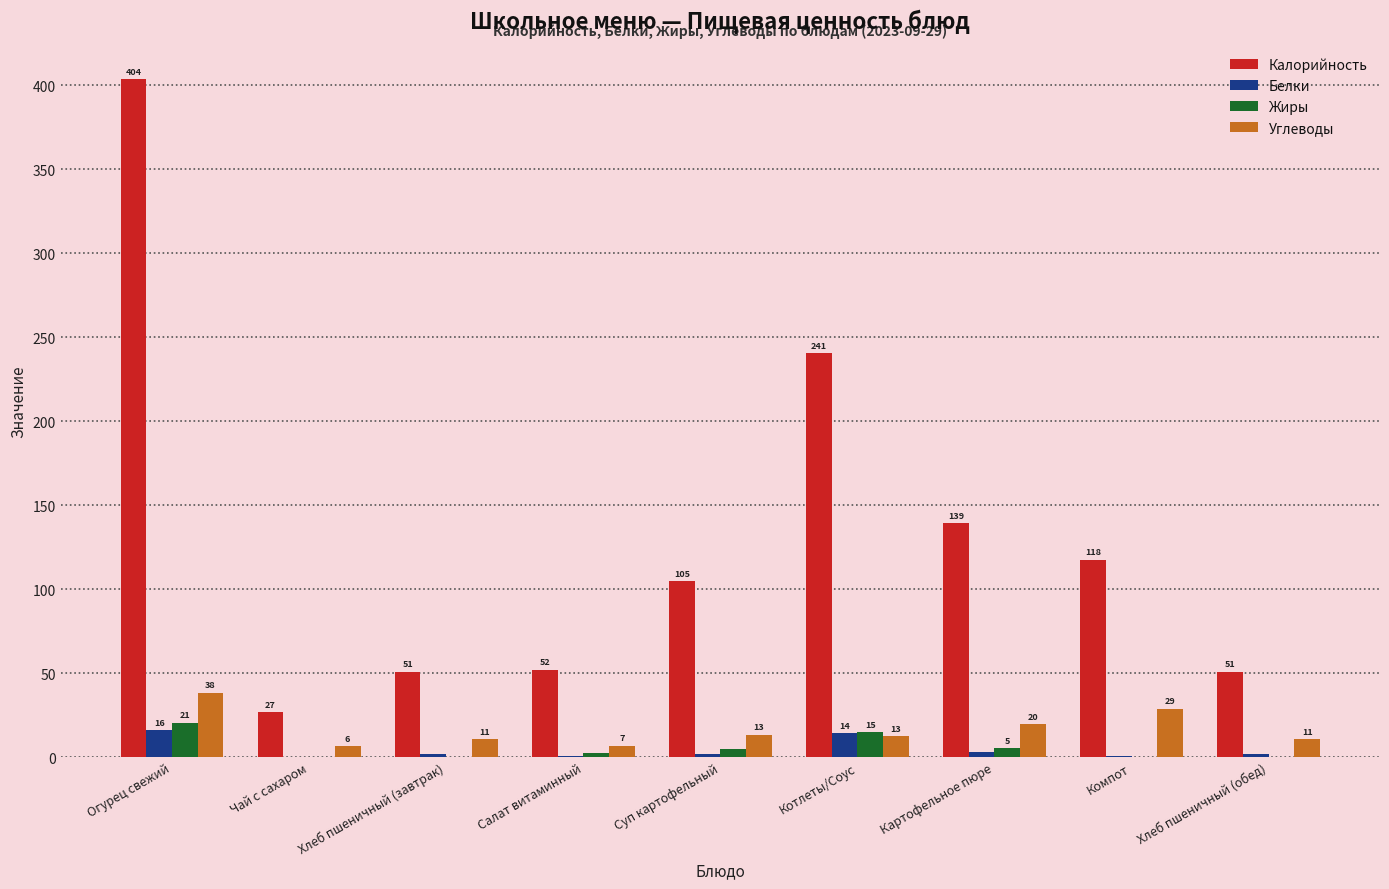

Between Картофельное пюре and Суп картофельный, which is larger?

Картофельное пюре